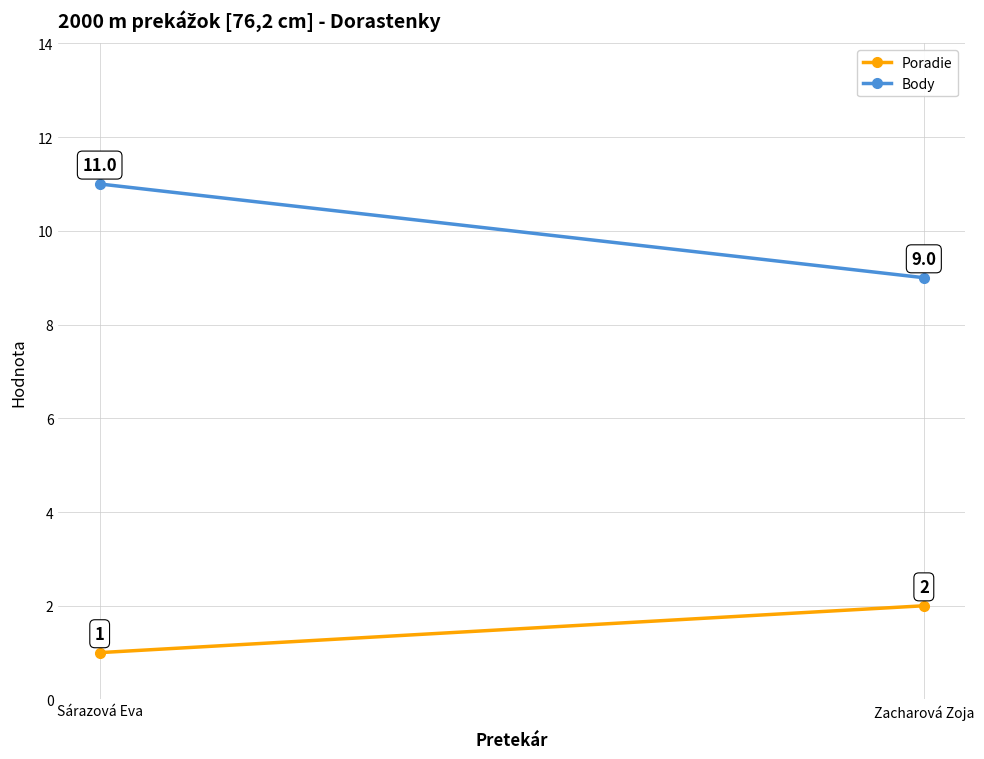

Between Sárazová Eva and Zacharová Zoja, which series saw the biggest shift?

Body